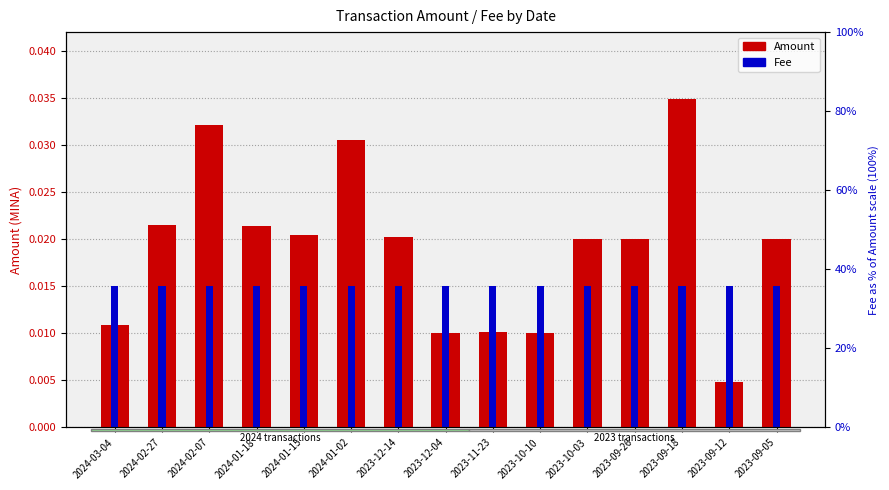

Which category has the highest value in the Amount series?

2023-09-18